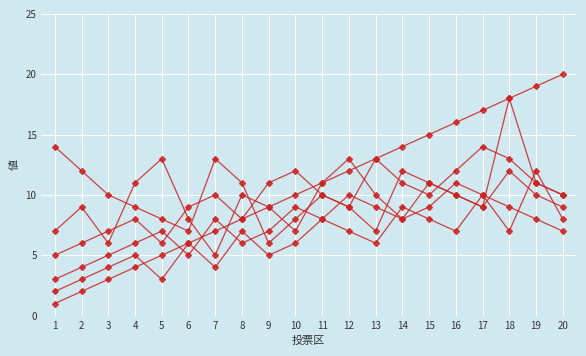

Reading right to left, extract all data points from this chart.

Series A: 20=20	19=19	18=18	17=17	16=16	15=15	14=14	13=13	12=12	11=11	10=10	9=9	8=8	7=7	6=6	5=5	4=4	3=3	2=2	1=1
Series B: 20=10	19=11	18=18	17=9	16=10	15=11	14=12	13=7	12=9	11=10	10=8	9=6	8=11	7=13	6=7	5=8	4=9	3=10	2=12	1=14
Series C: 20=10	19=11	18=13	17=14	16=12	15=10	14=11	13=13	12=9	11=10	10=12	9=11	8=8	7=10	6=9	5=6	4=8	3=7	2=6	1=5
Series D: 20=9	19=10	18=12	17=9	16=10	15=11	14=8	13=9	12=10	11=8	10=9	9=7	8=6	7=8	6=5	5=7	4=6	3=5	2=4	1=3
Series E: 20=8	19=12	18=7	17=10	16=11	15=9	14=8	13=10	12=13	11=11	10=7	9=9	8=10	7=5	6=8	5=13	4=11	3=6	2=9	1=7
Series F: 20=7	19=8	18=9	17=10	16=7	15=8	14=9	13=6	12=7	11=8	10=6	9=5	8=7	7=4	6=6	5=3	4=5	3=4	2=3	1=2